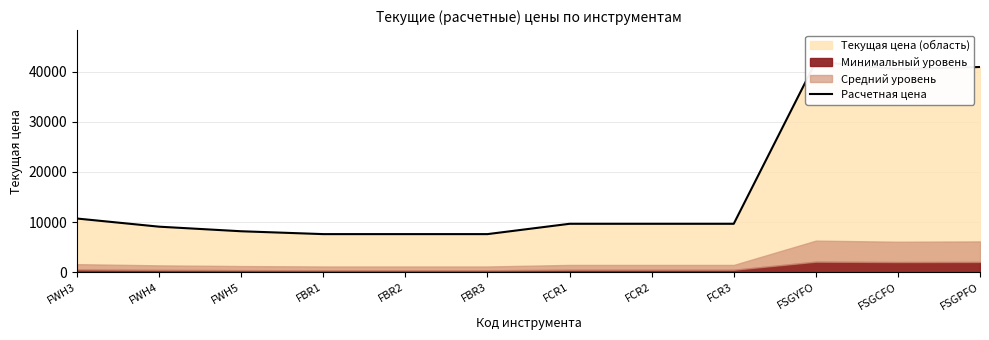

Rank the categories by value from lowest to highest.

FBR1, FBR2, FBR3, FWH5, FWH4, FCR1, FCR2, FCR3, FWH3, FSGCFO, FSGPFO, FSGYFO